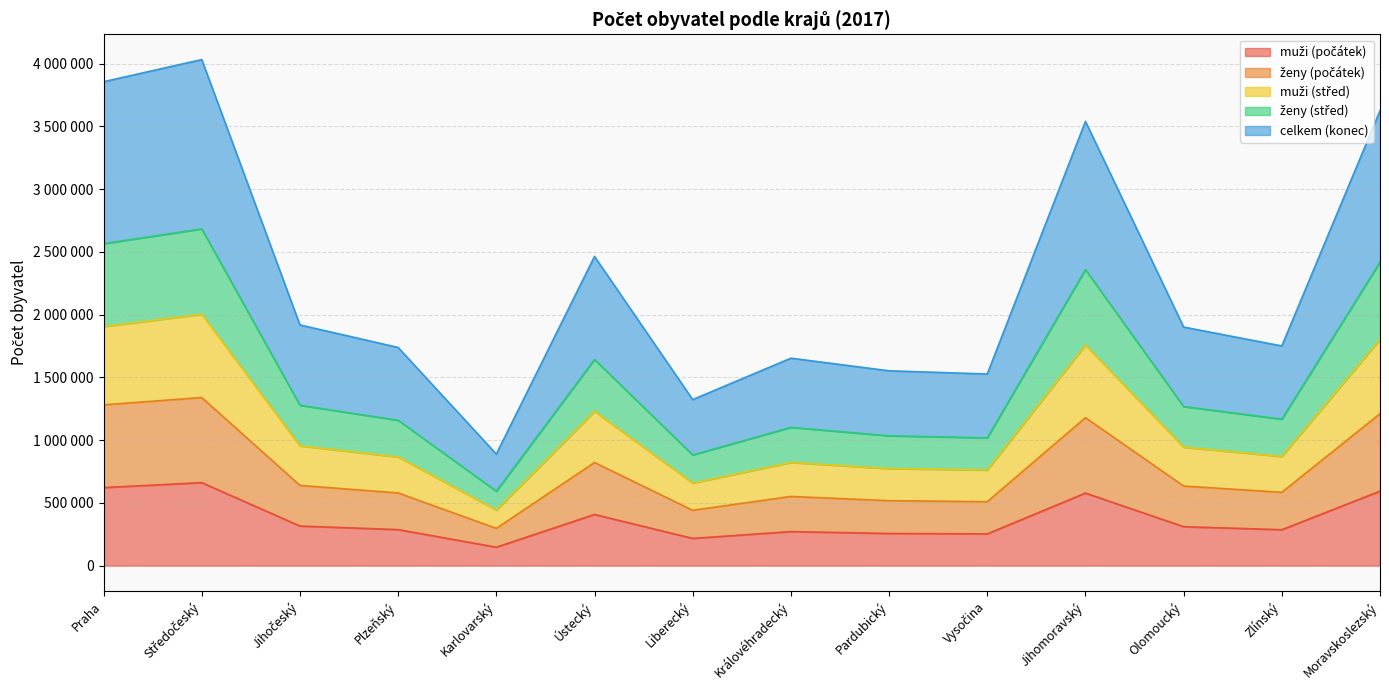

The value of muži (počátek) at Jihomoravský is 268676. True or false?

False